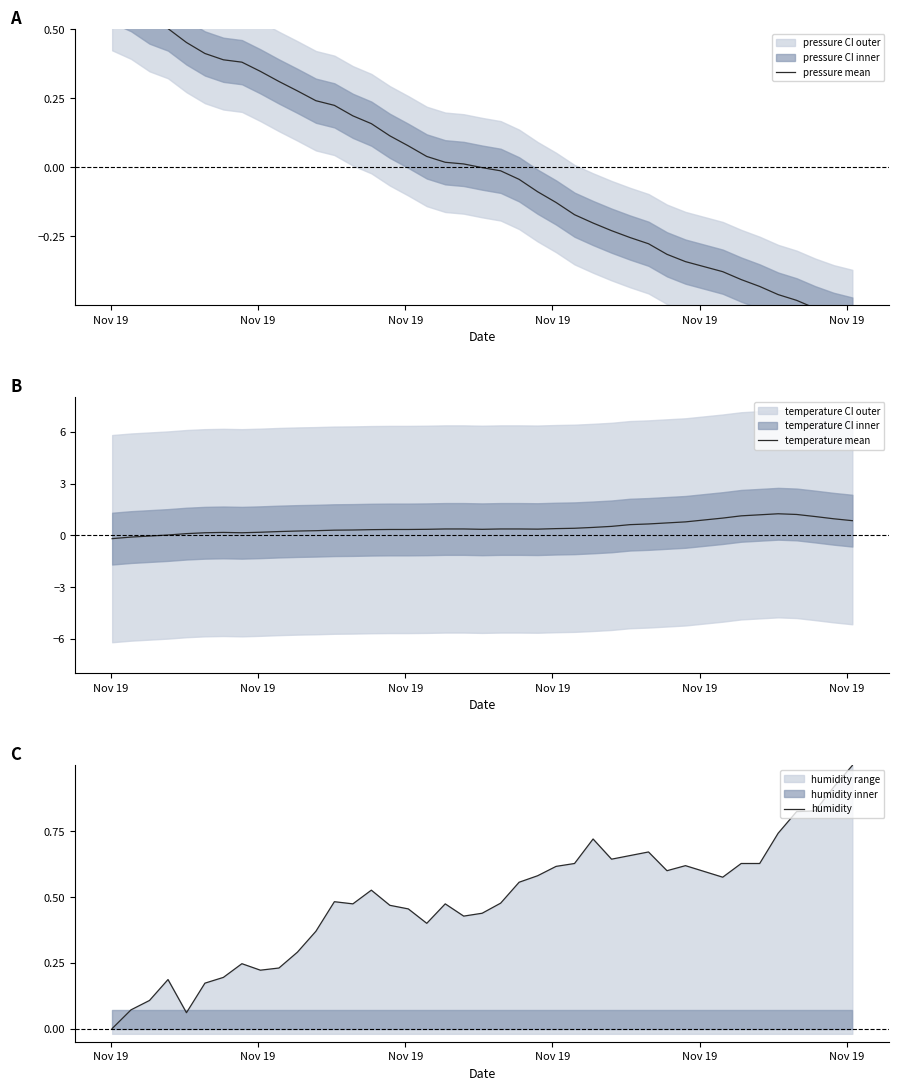

The humidity series shows 0.1 at 11. True or false?

False